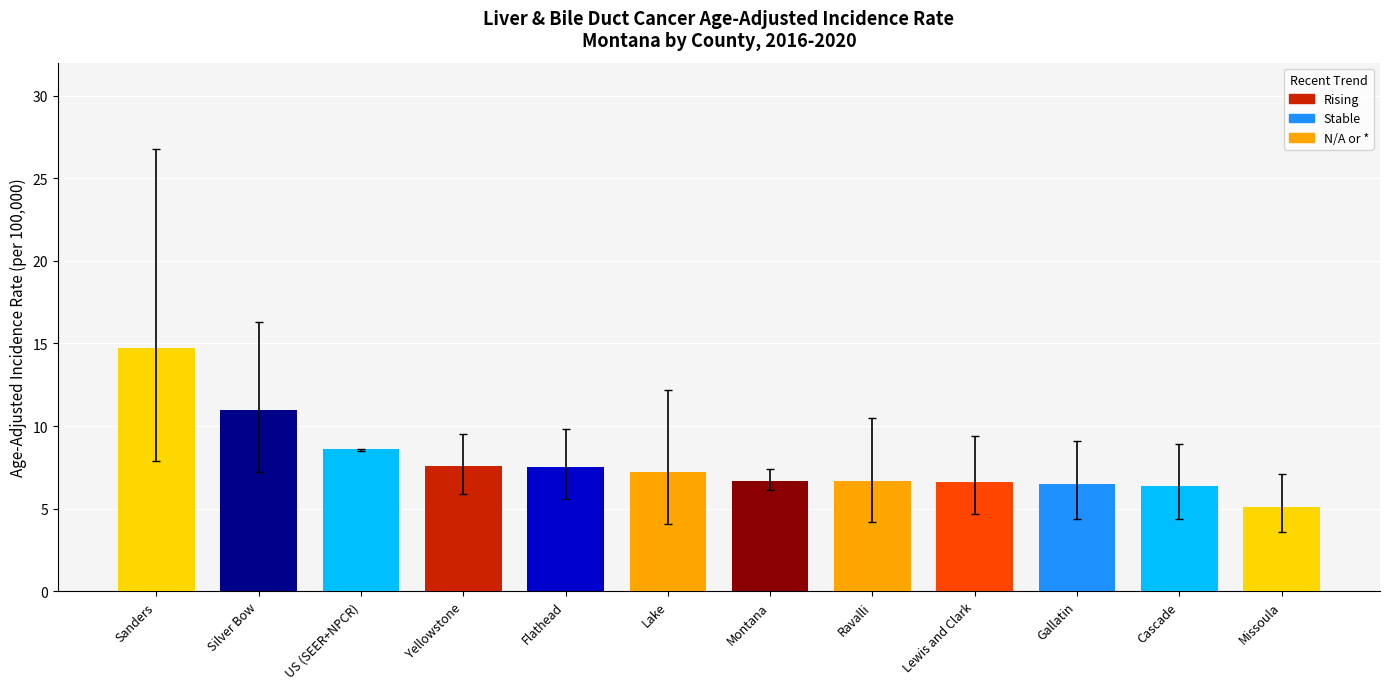

What position from the right is Montana?

6